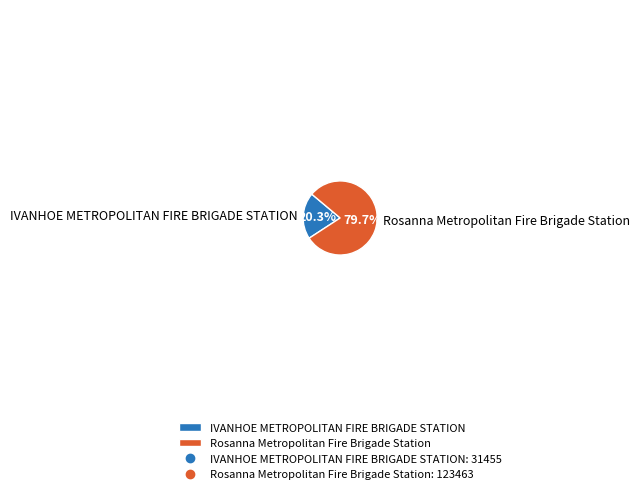

The IVANHOE METROPOLITAN FIRE BRIGADE STATION slice represents 34% of the pie. True or false?

False